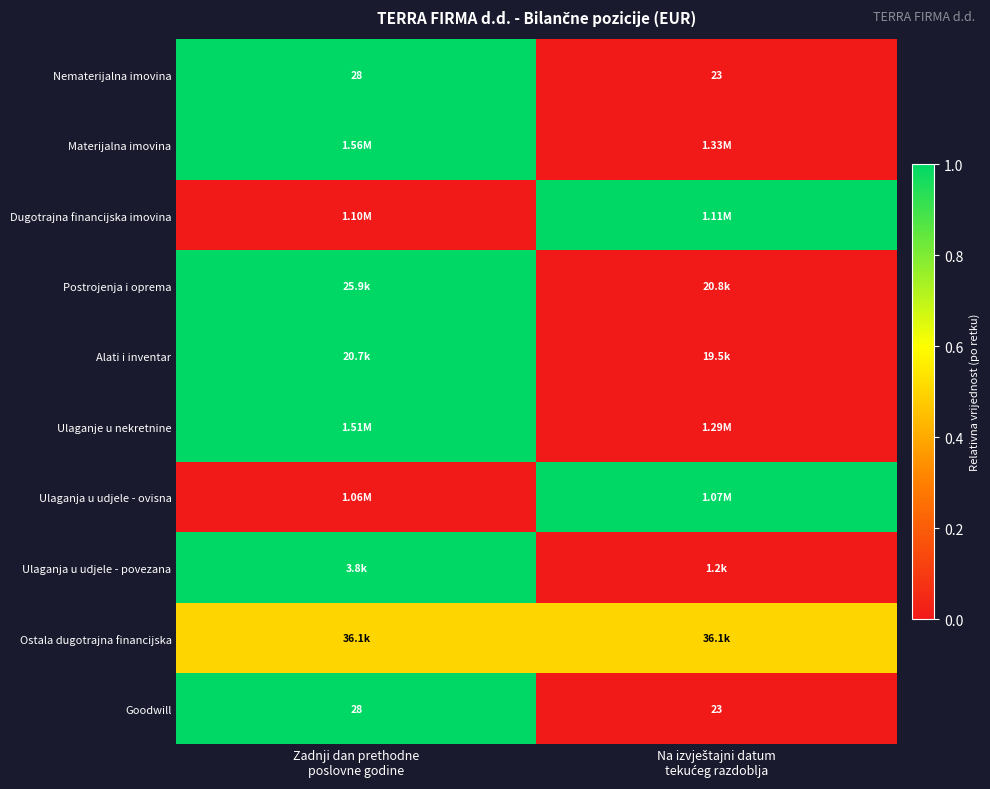

How many data points in Goodwill are less than 28?

1